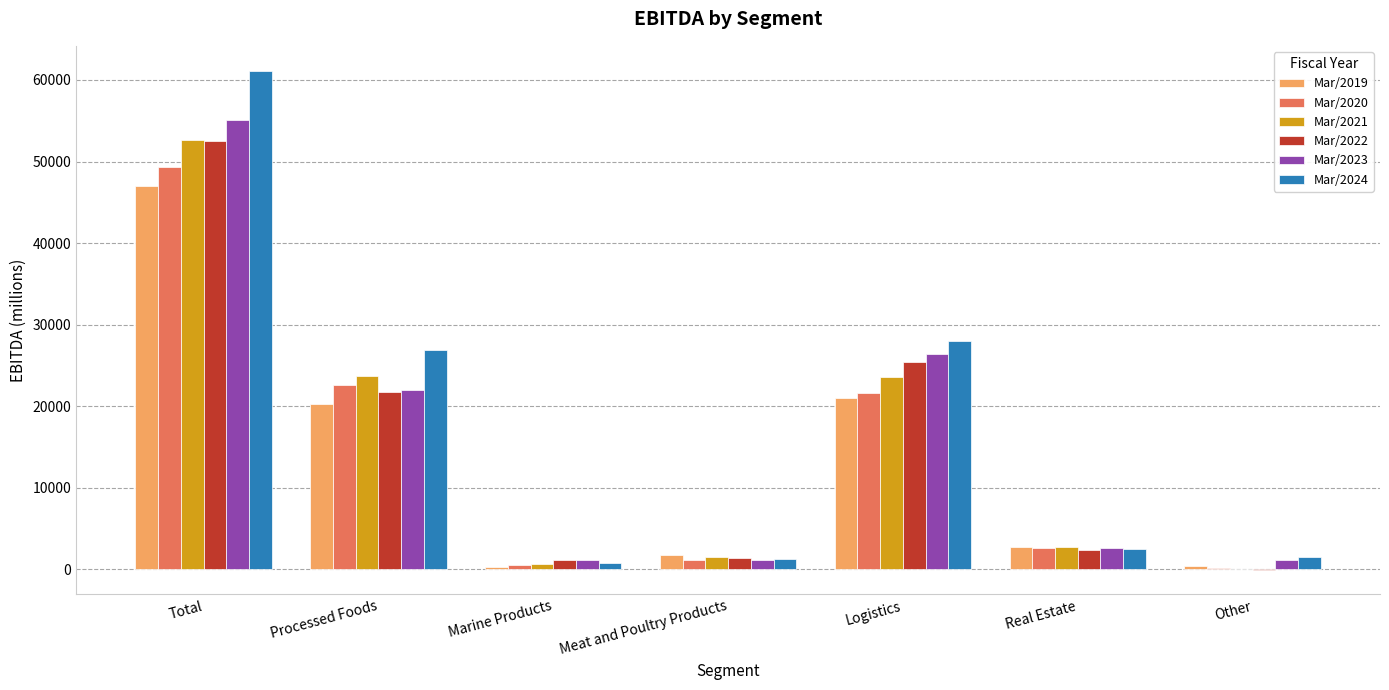

The Mar/2022 series shows 43228 at Logistics. True or false?

False